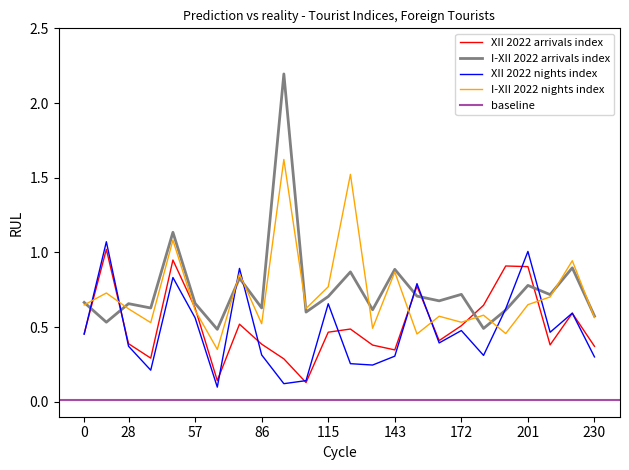

What is the maximum value for I-XII 2022 arrivals index?

2.2